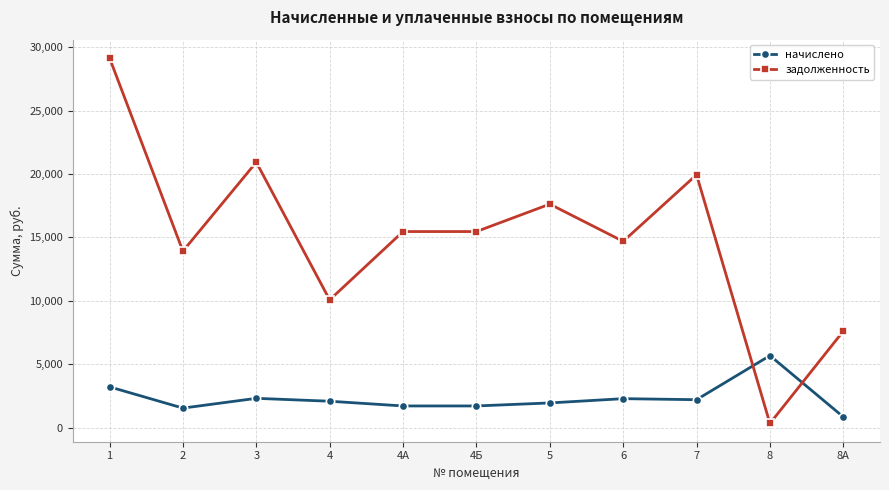

What is the difference between the maximum and minimum values in the начислено series?

4837.5